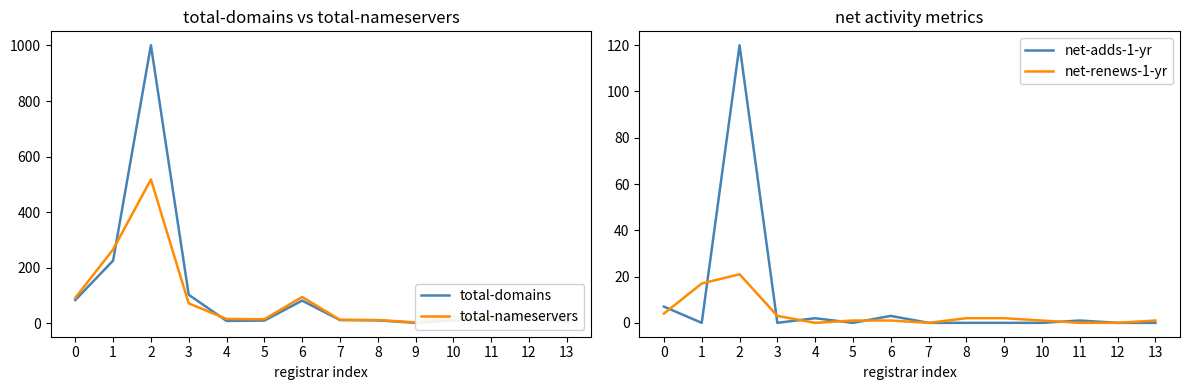

In net-renews-1-yr, how many points are lower than both neighbors (excluding endpoints)?

2